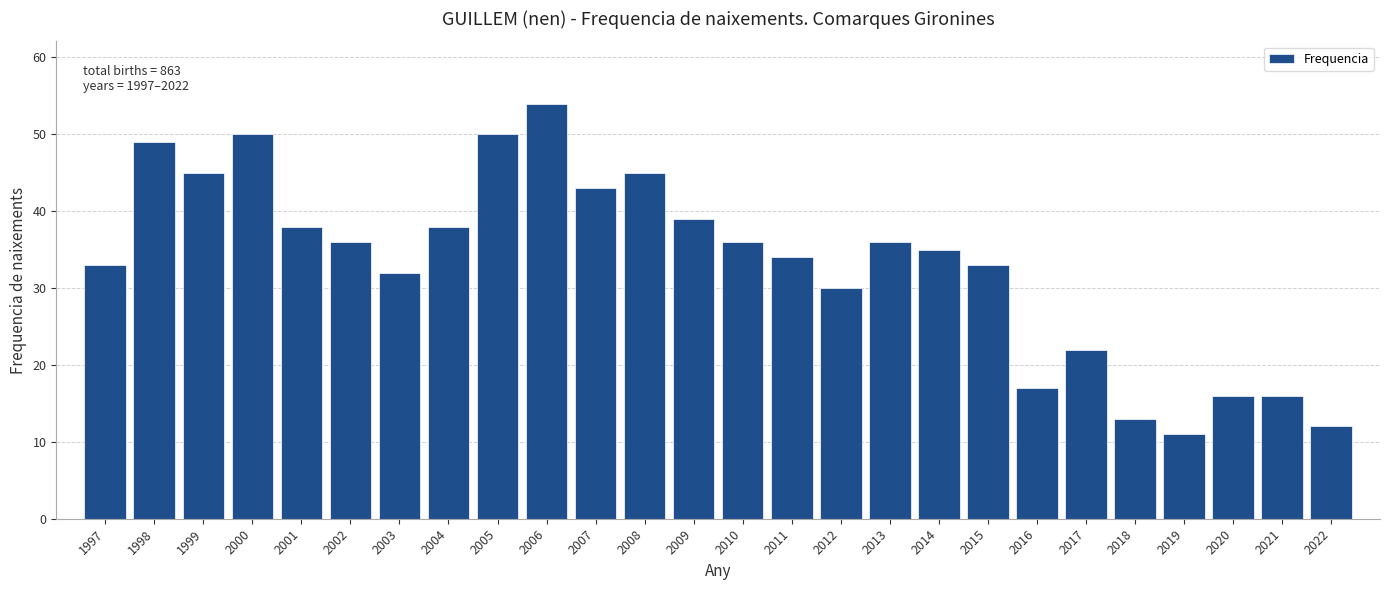

Reading left to right, list all the values displayed in this chart.

1997=33	1998=49	1999=45	2000=50	2001=38	2002=36	2003=32	2004=38	2005=50	2006=54	2007=43	2008=45	2009=39	2010=36	2011=34	2012=30	2013=36	2014=35	2015=33	2016=17	2017=22	2018=13	2019=11	2020=16	2021=16	2022=12